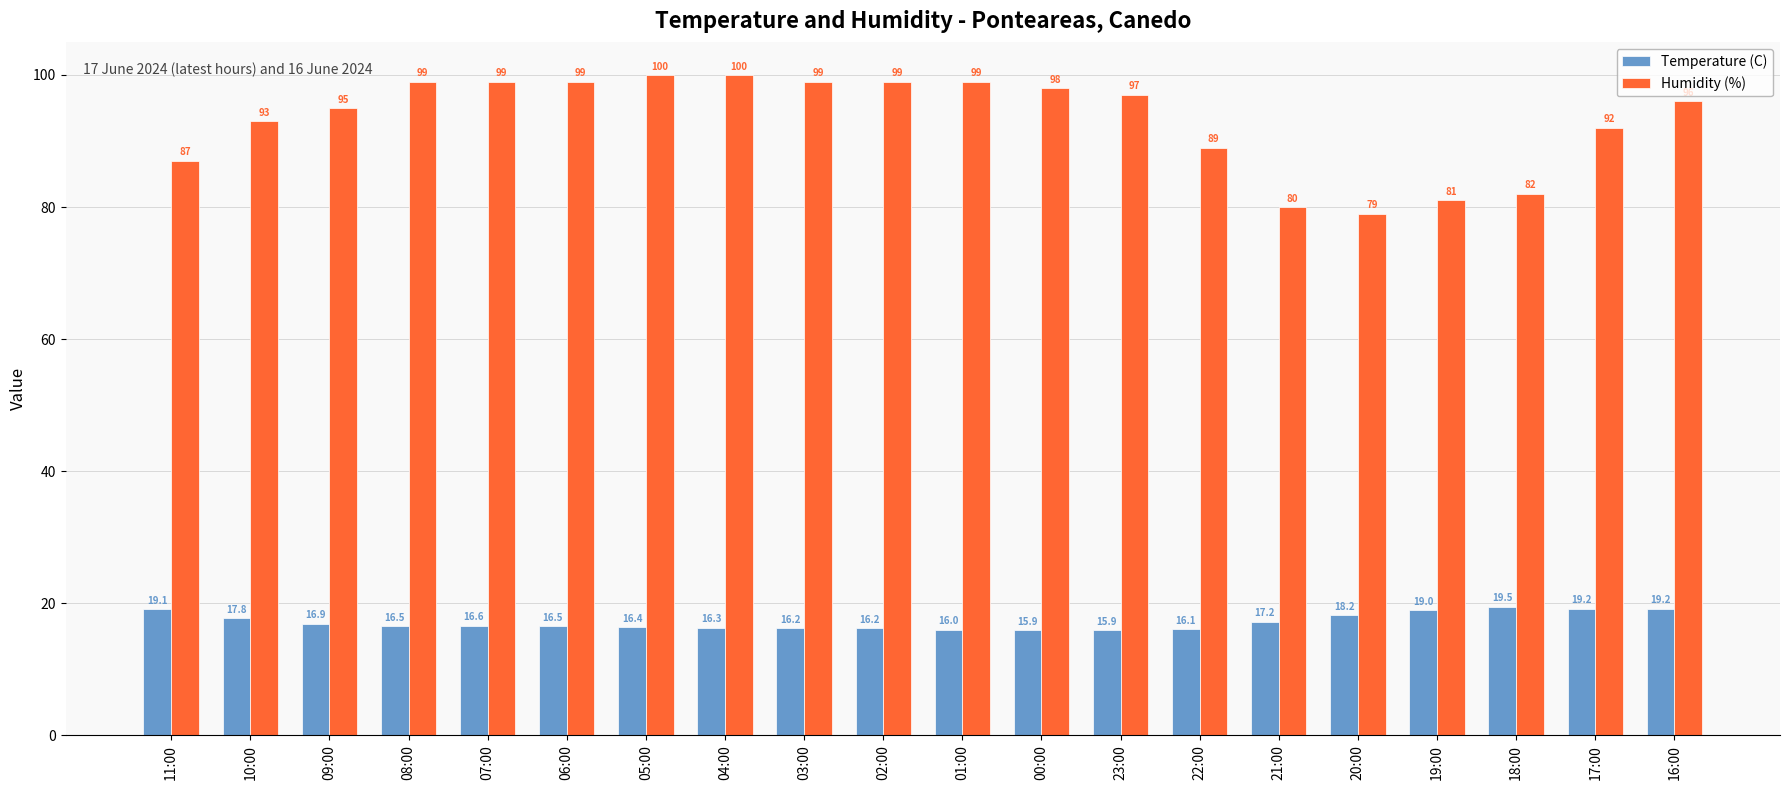

Where does the Temperature (C) series first go above 16?

11:00